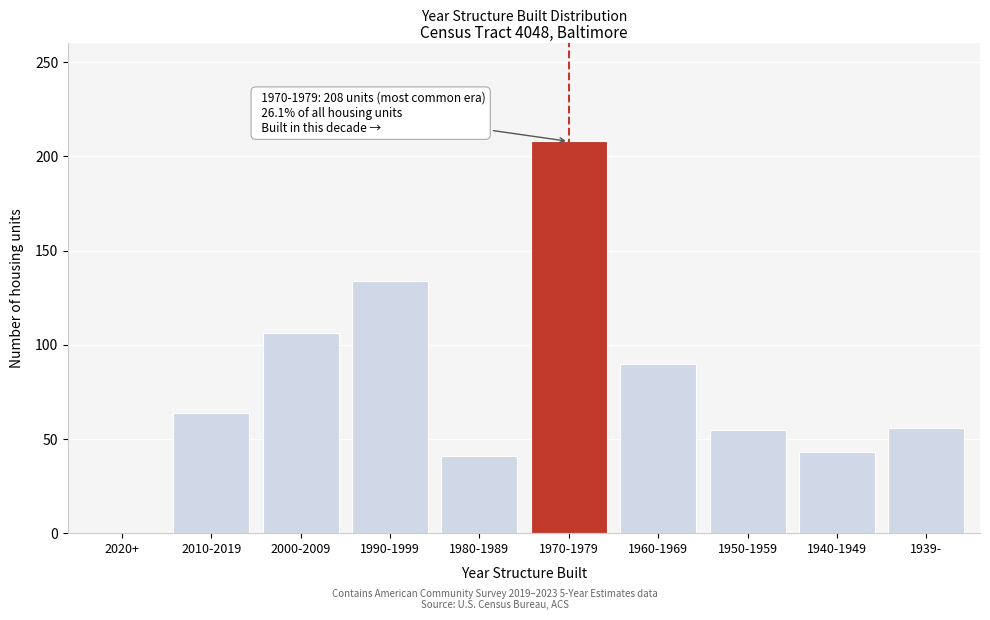

What is the ratio of the value at 2000-2009 to the value at 1940-1949?

2.5